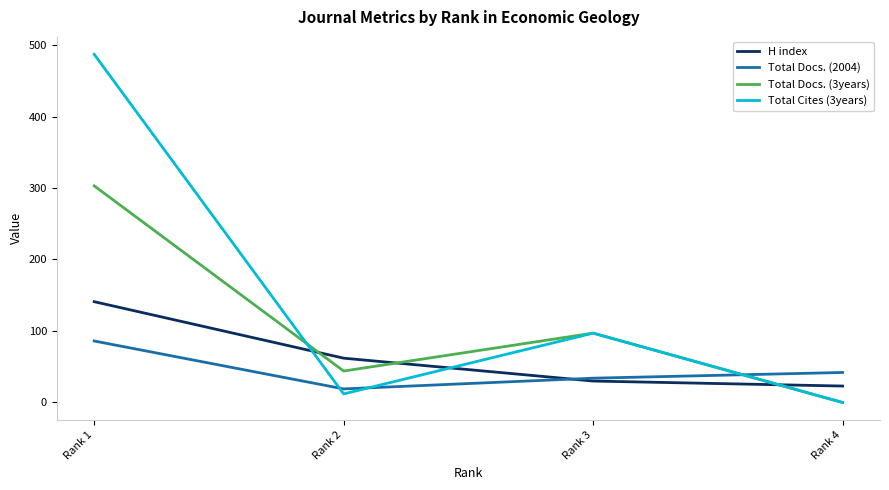

In Total Docs. (3years), how many points are higher than both neighbors (excluding endpoints)?

1